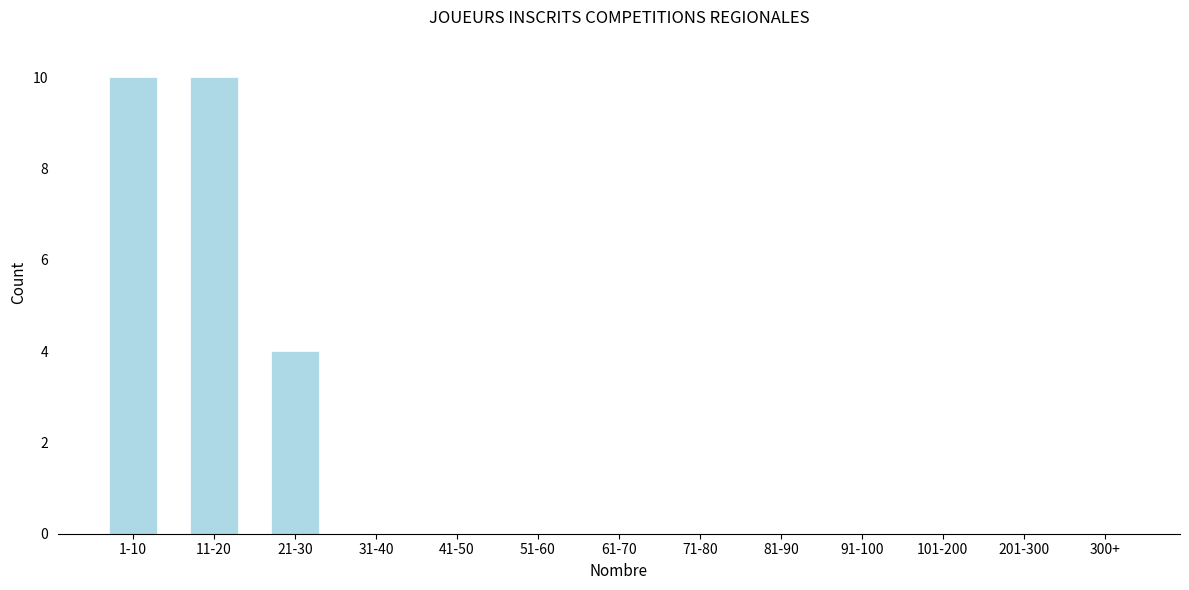

Reading left to right, what are all the values shown in this chart?

1-10=10	11-20=10	21-30=4	31-40=0	41-50=0	51-60=0	61-70=0	71-80=0	81-90=0	91-100=0	101-200=0	201-300=0	300+=0